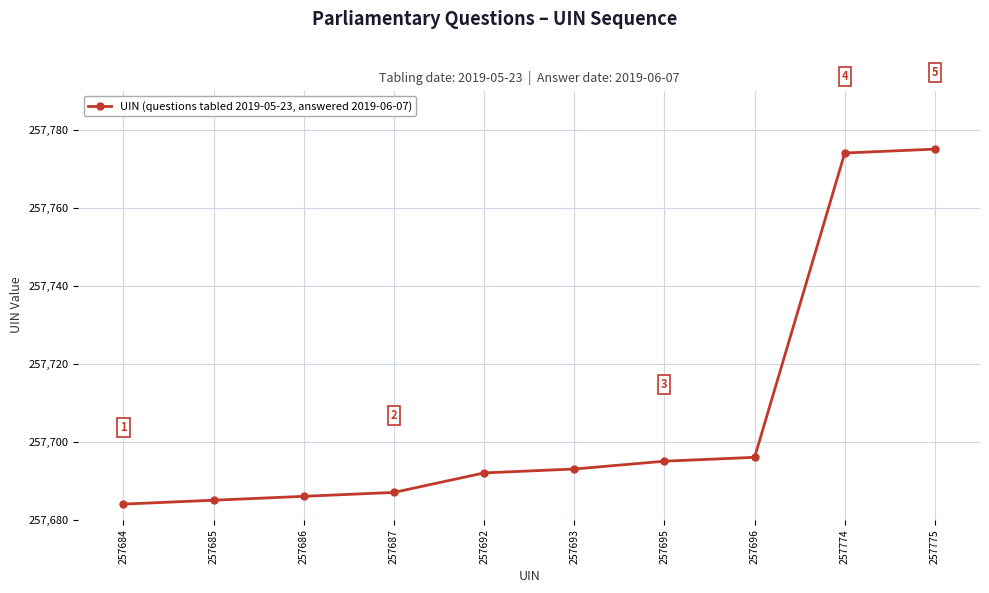

Is it true that the value at 257693 is 445366?

False